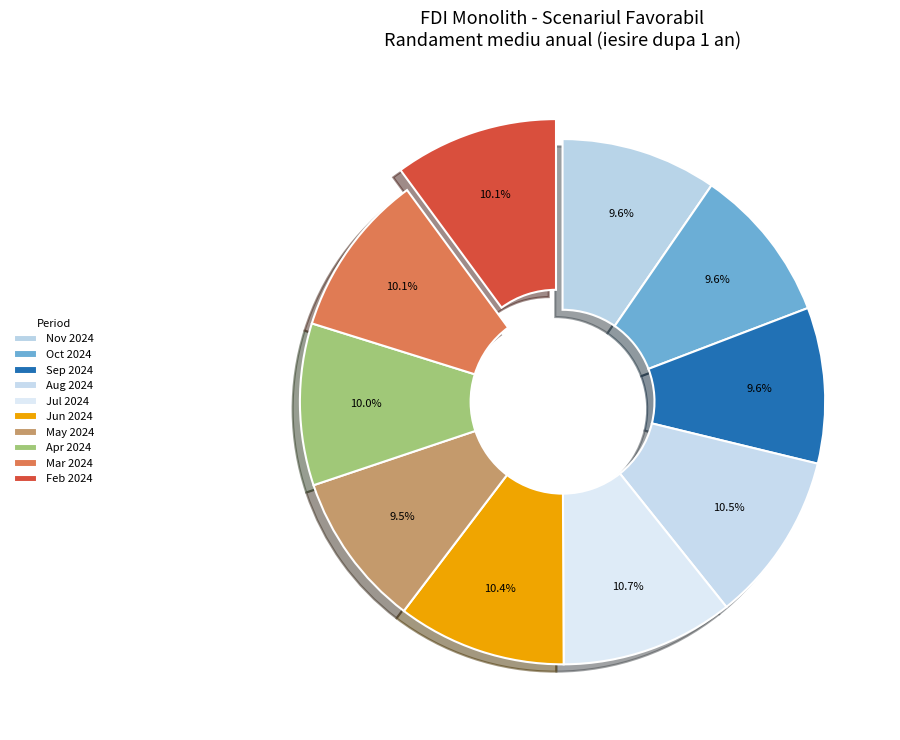

How many slices are in this pie chart?

10